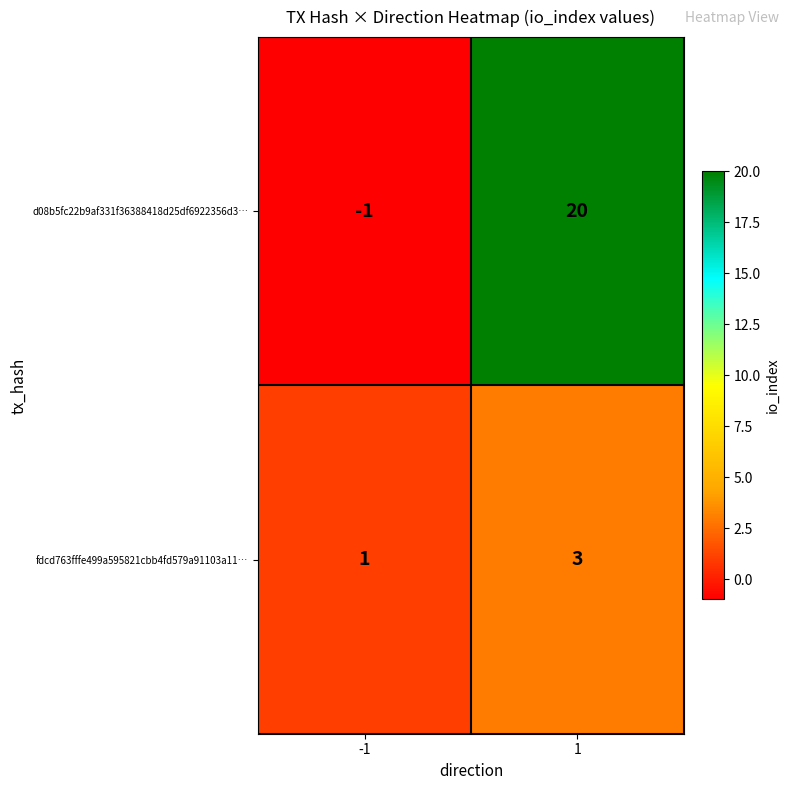

At which category does the chart reach its minimum across all series?

-1